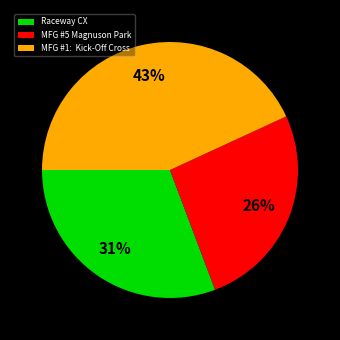

Count the number of slices in the pie.

3